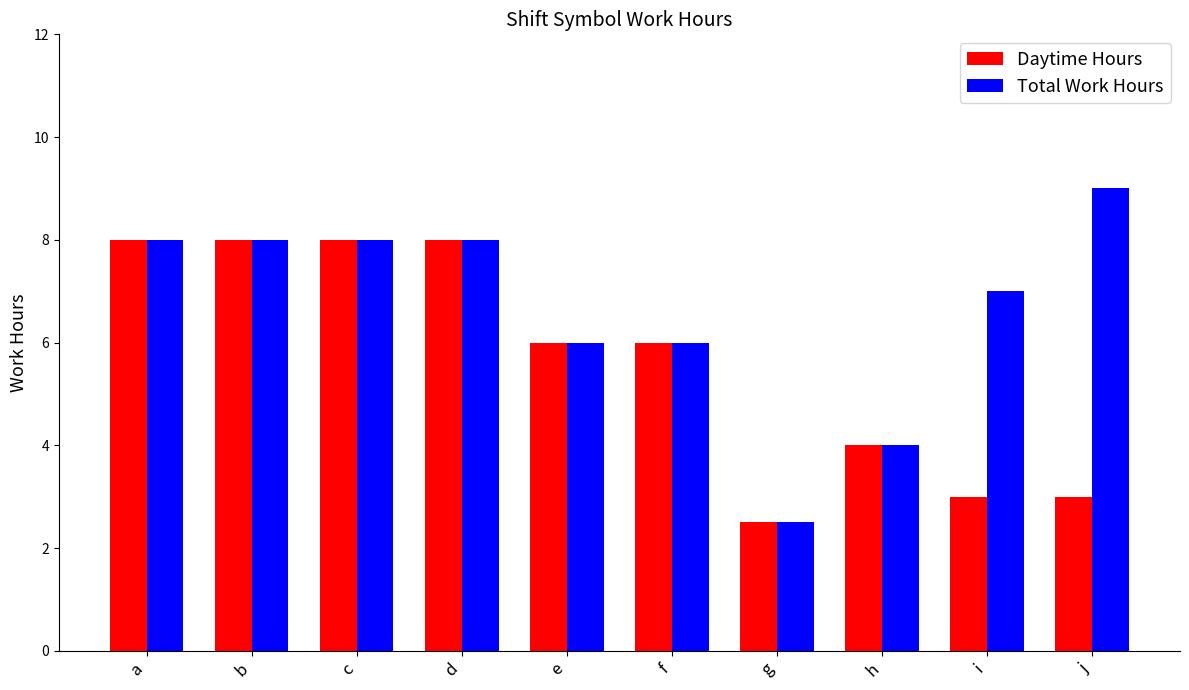

Reading left to right, transcribe all the data shown in this chart.

Daytime Hours: a=8.0	b=8.0	c=8.0	d=8.0	e=6.0	f=6.0	g=2.5	h=4.0	i=3.0	j=3.0
Total Work Hours: a=8.0	b=8.0	c=8.0	d=8.0	e=6.0	f=6.0	g=2.5	h=4.0	i=7.0	j=9.0